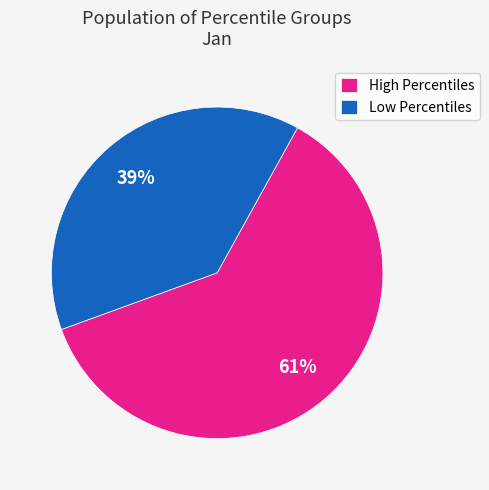

Approximately how many times larger is the value at Low Percentiles compared to High Percentiles?

0.6